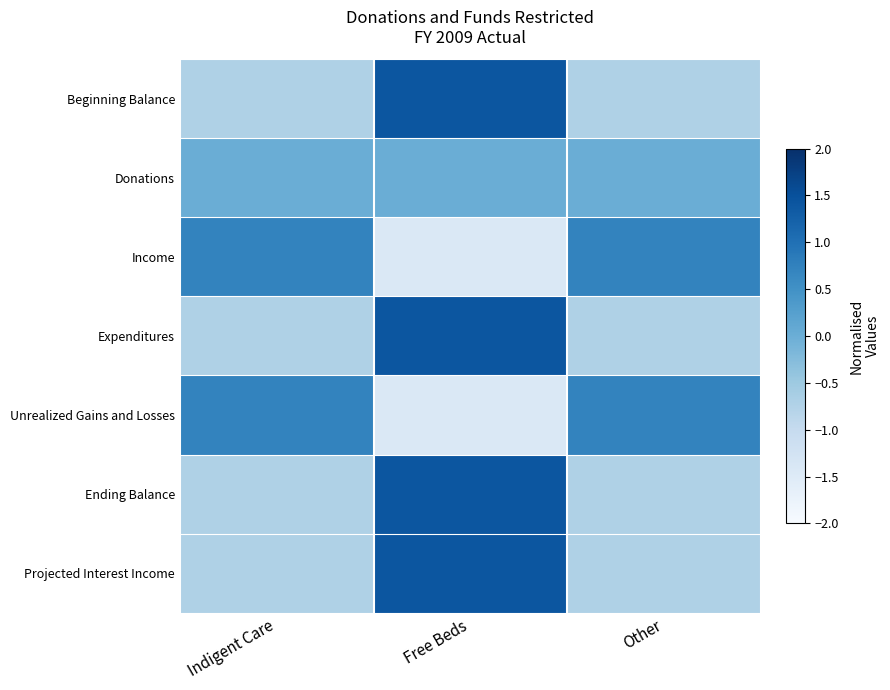

What is the spread (max minus min) of values at Indigent Care?

1.4